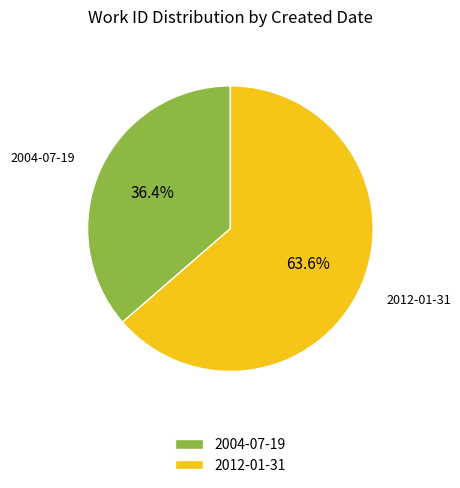

What is the total percentage of 2012-01-31 and 2004-07-19?

100.0%